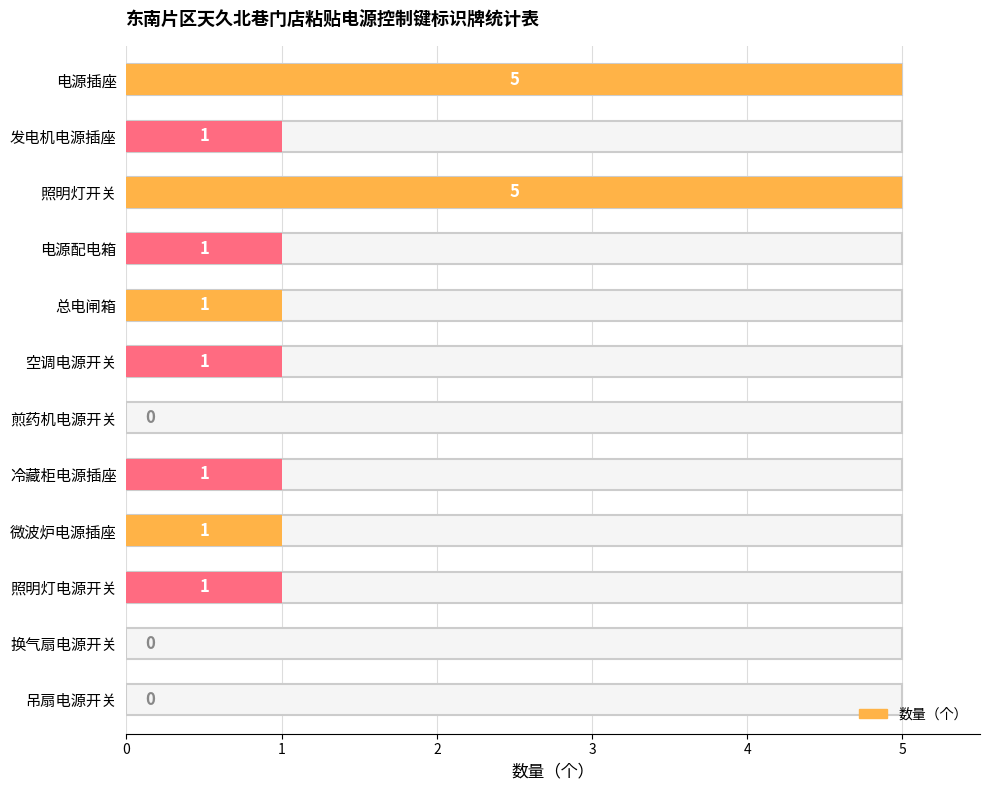

What is the greatest value displayed?

5